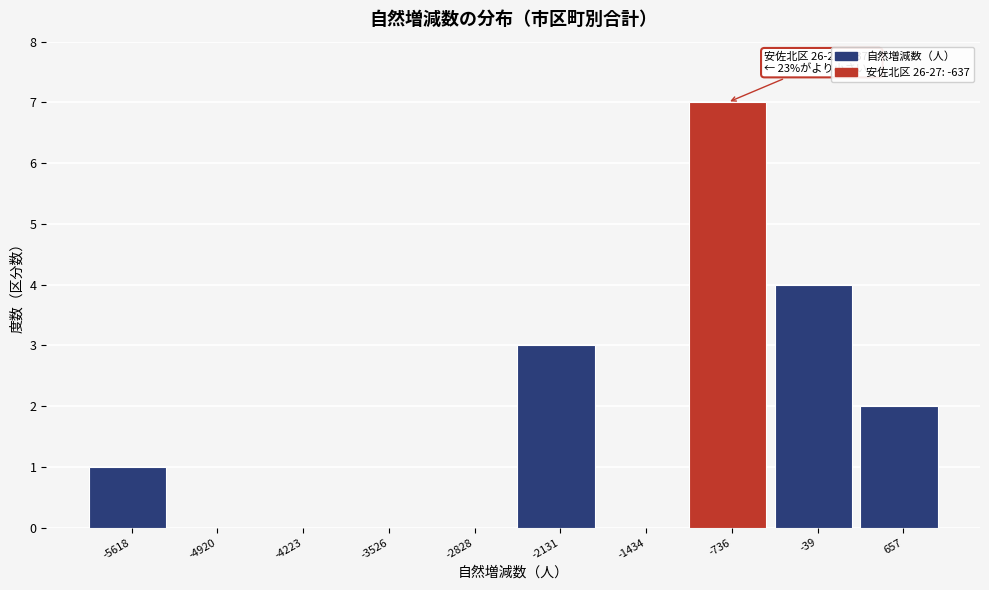

Reading left to right, list all the values displayed in this chart.

-5618=1	-4920=0	-4223=0	-3526=0	-2828=0	-2131=3	-1434=0	-736=7	-39=4	657=2